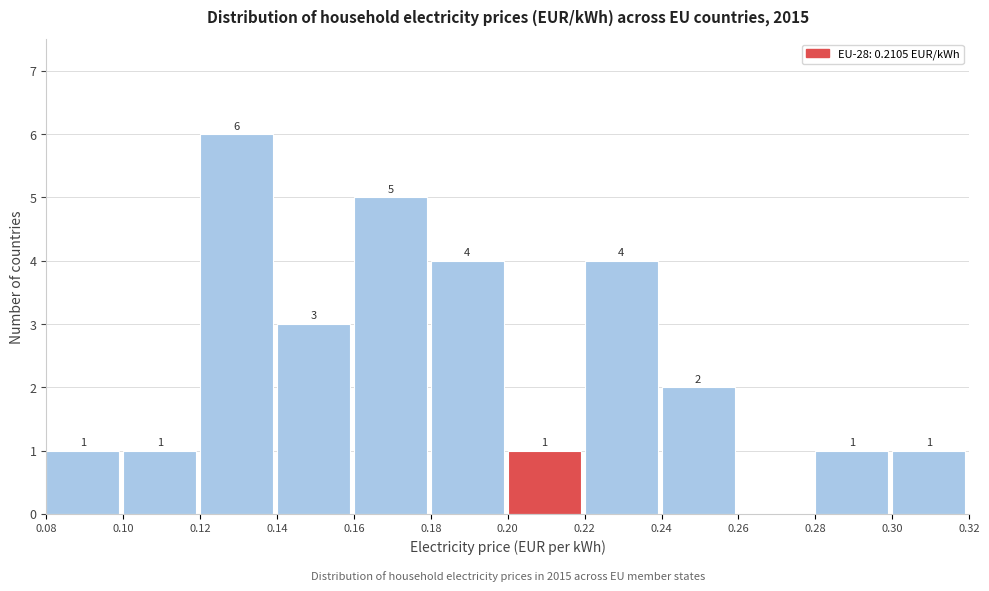

Over which range of the x-axis is the bar tallest?

0.12 to 0.14